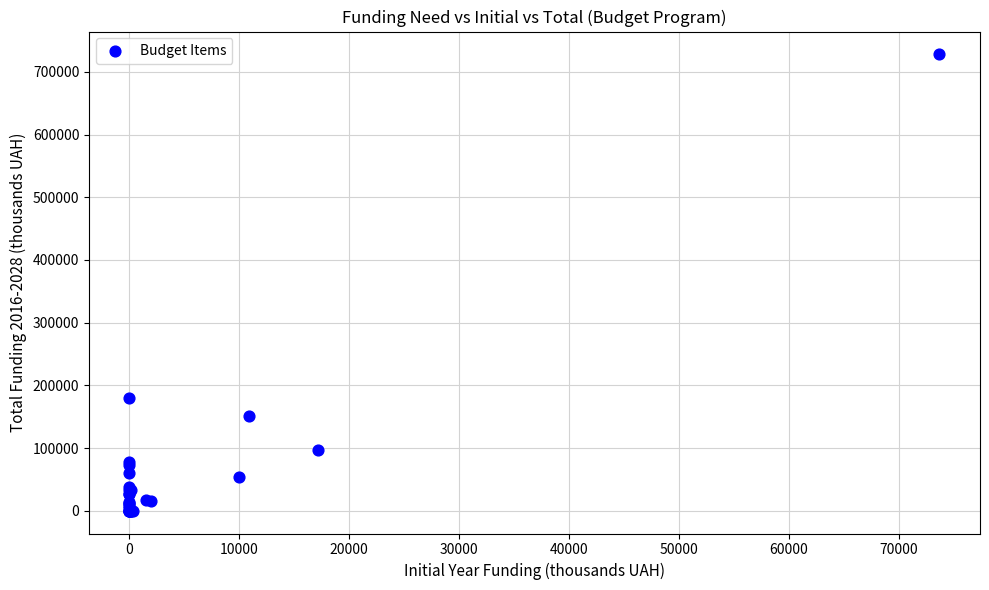

What Y value in the scatter plot is closest to 363951?

180500.0